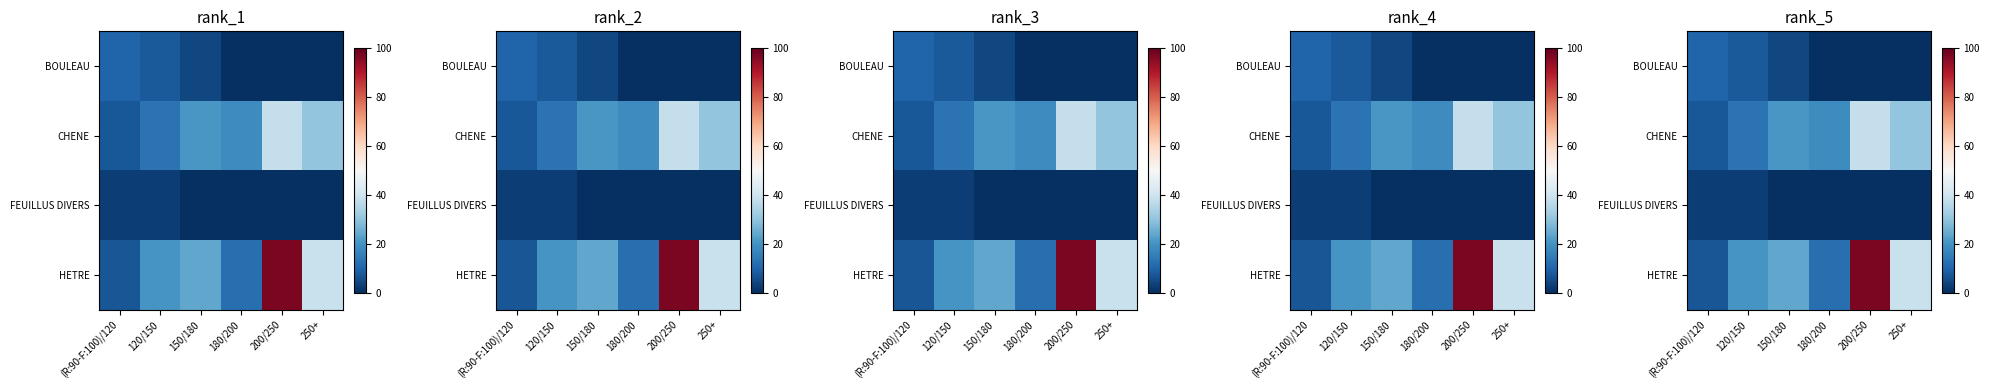

How many categories are shown in the chart?

6